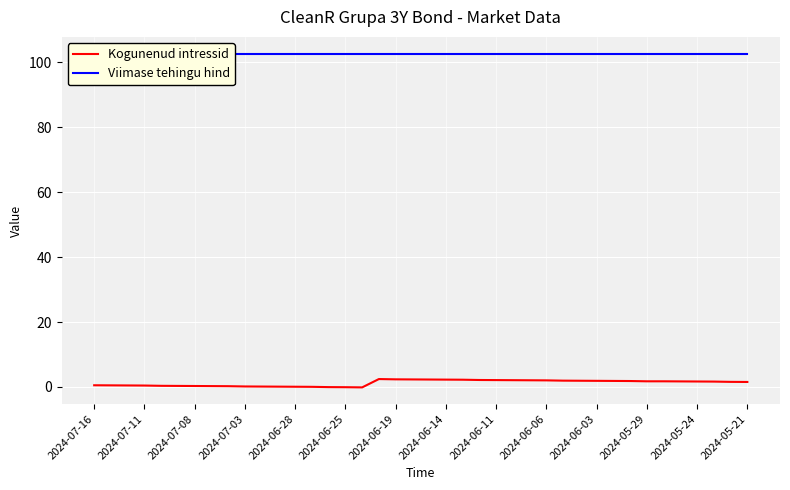

In Kogunenud intressid, how many points are lower than both neighbors (excluding endpoints)?

1